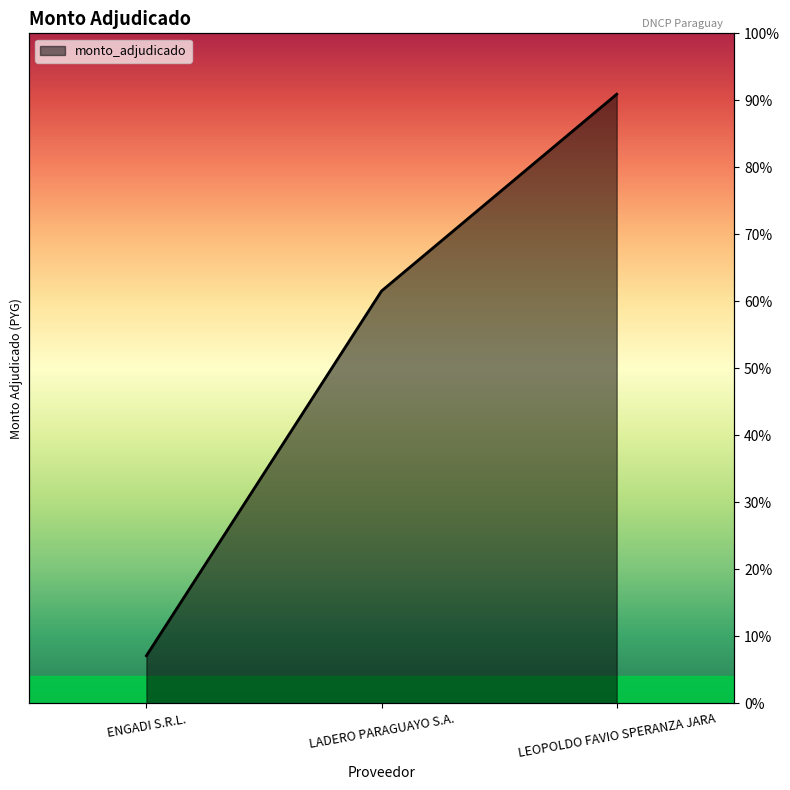

Rank the categories by value from highest to lowest.

LEOPOLDO FAVIO SPERANZA JARA, LADERO PARAGUAYO S.A., ENGADI S.R.L.